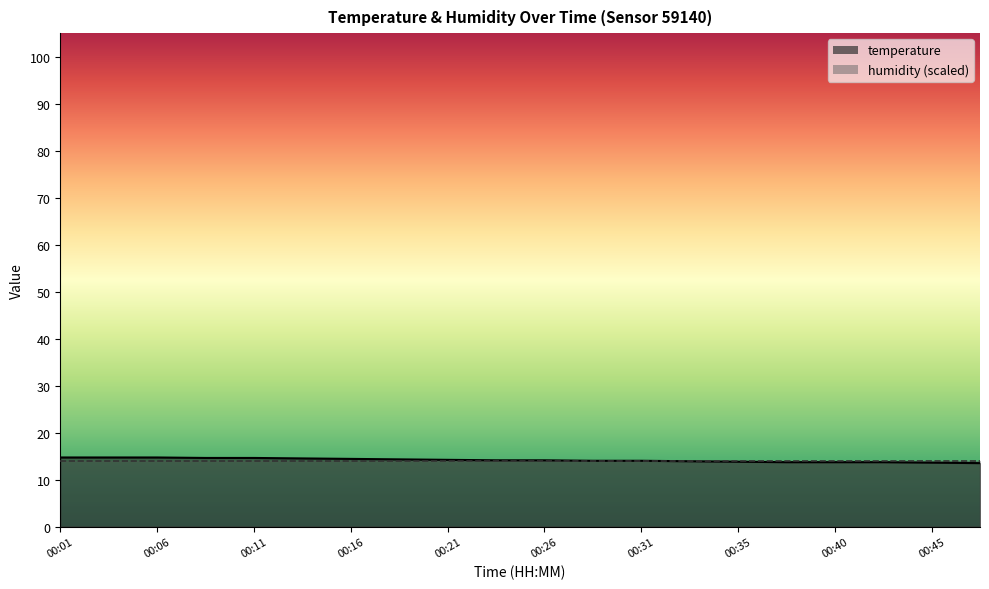

Read the value at 00:28.

14.0